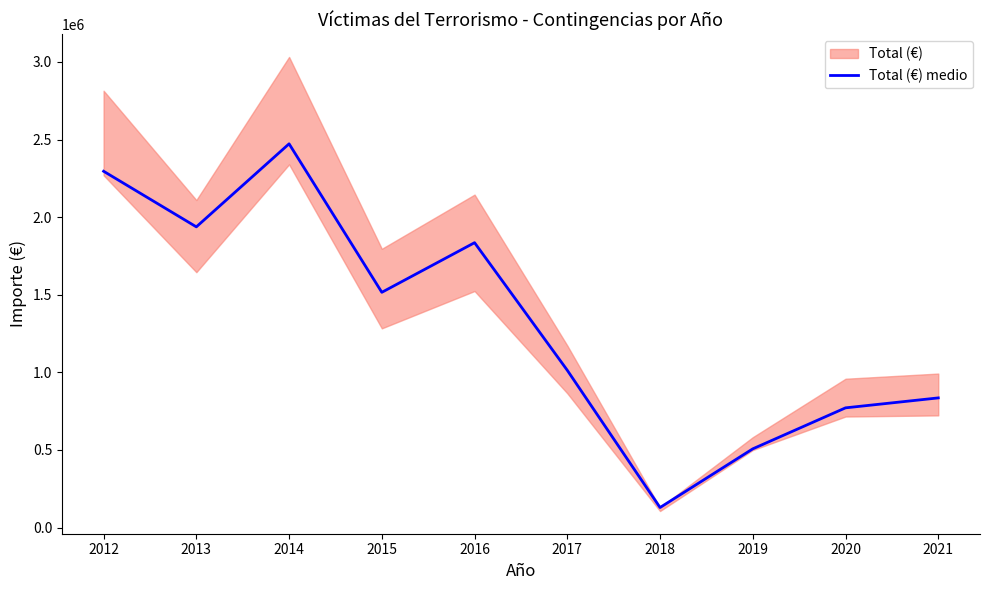

How many points are lower than both their immediate neighbors (excluding endpoints)?

3